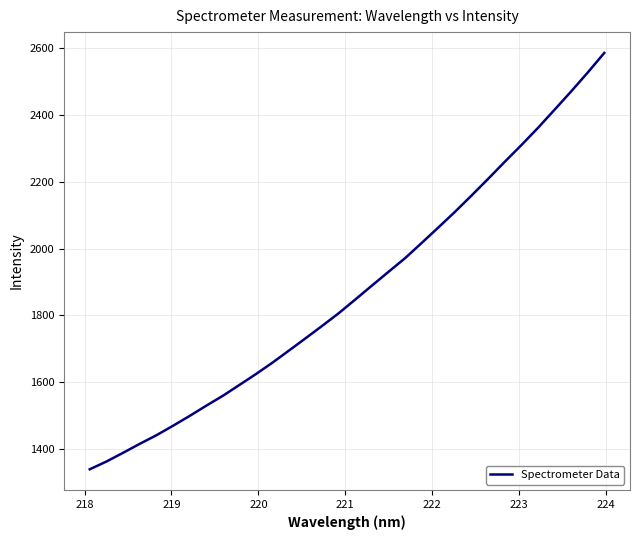

What is the greatest value displayed?

2586.6